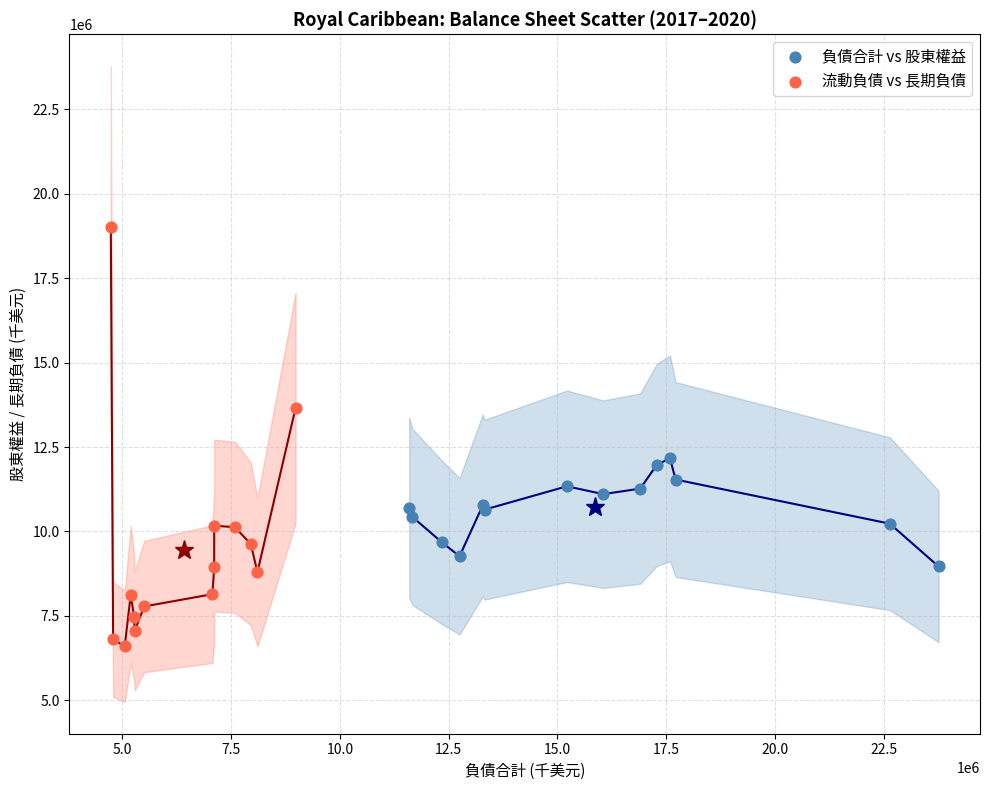

Which series contains the lowest Y value?

流動負債 vs 長期負債